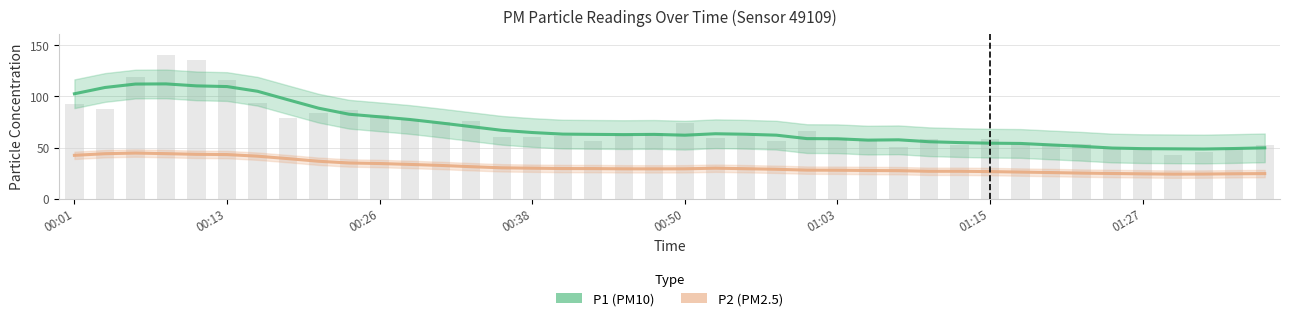

What is the minimum value shown in the chart?

24.0